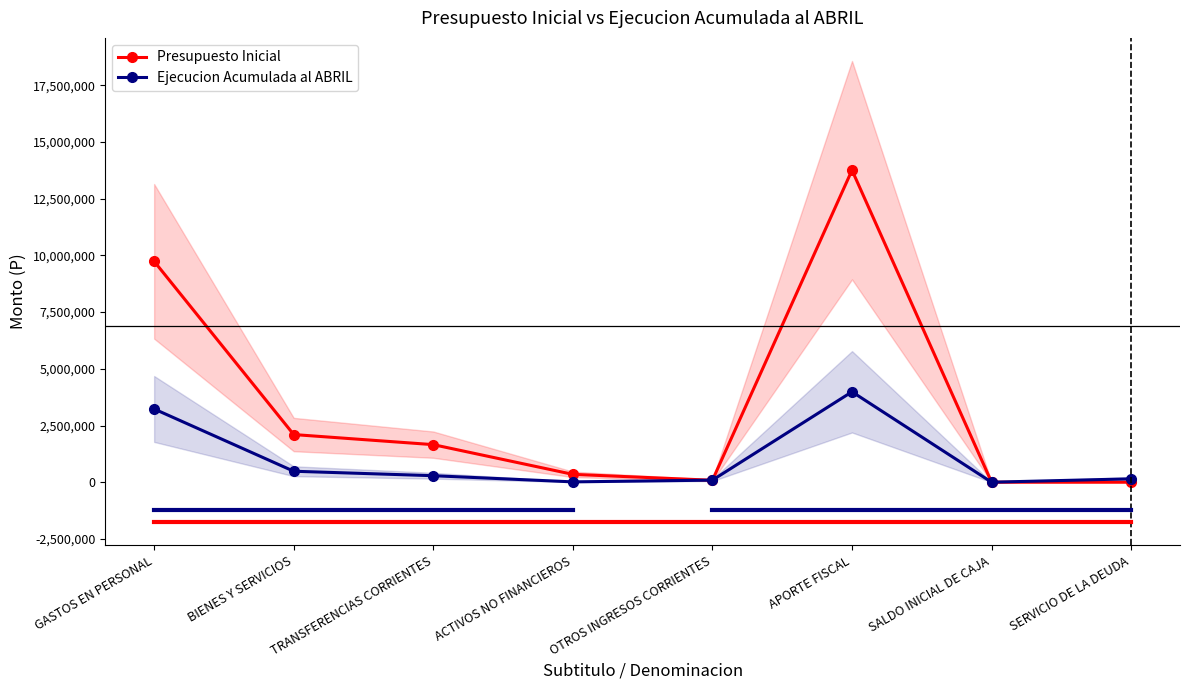

What is the approximate value of Ejecucion Acumulada al ABRIL at BIENES Y SERVICIOS?

483920